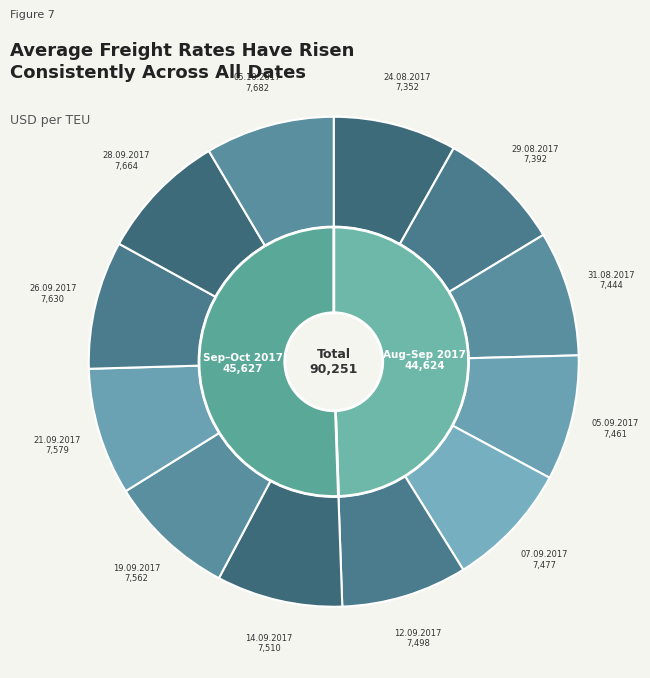

Between 05.09.2017 and 21.09.2017, which is larger?

21.09.2017